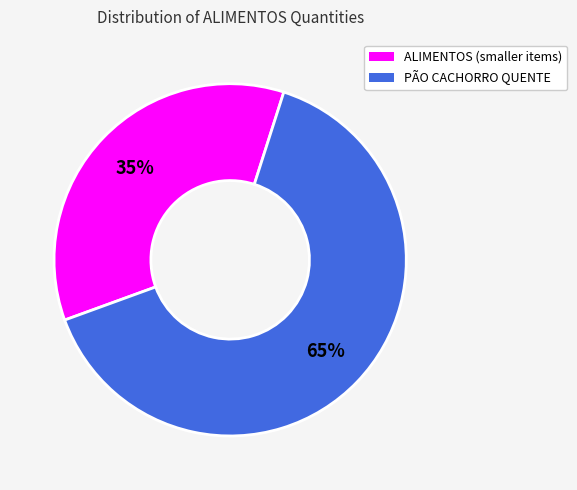

Does any single category account for the majority?

Yes